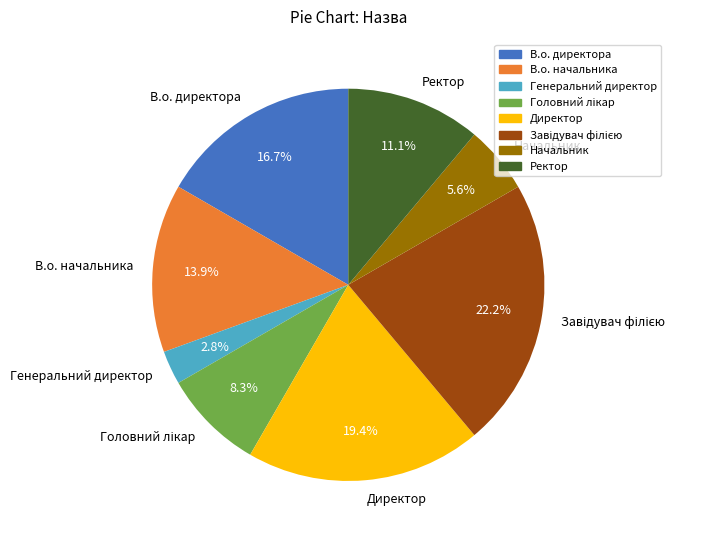

Approximately how many times larger is the value at Начальник compared to Директор?

0.3